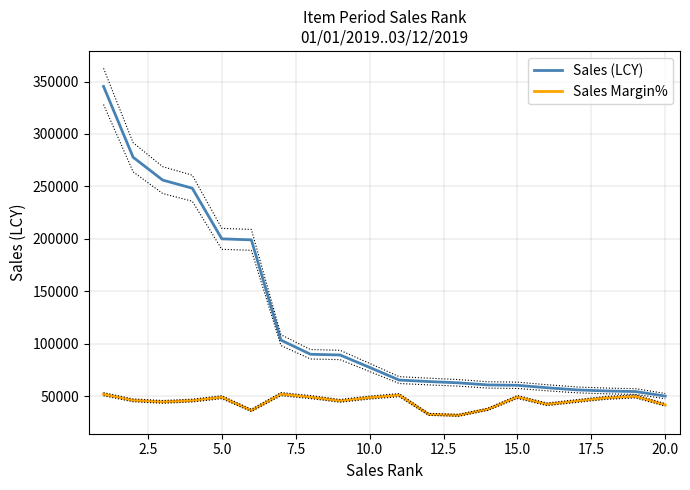

How many data points in Sales Margin% are above 45941?

10